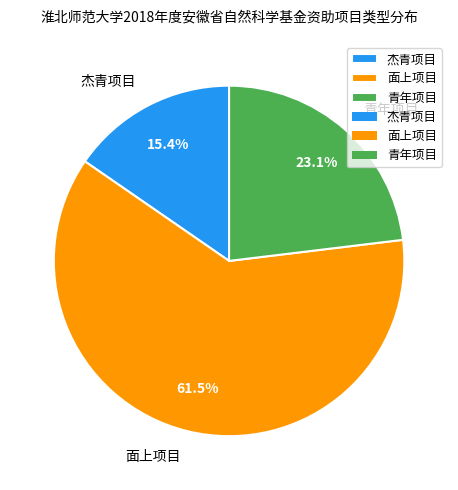

To the nearest percent, what is the average slice percentage?

33%